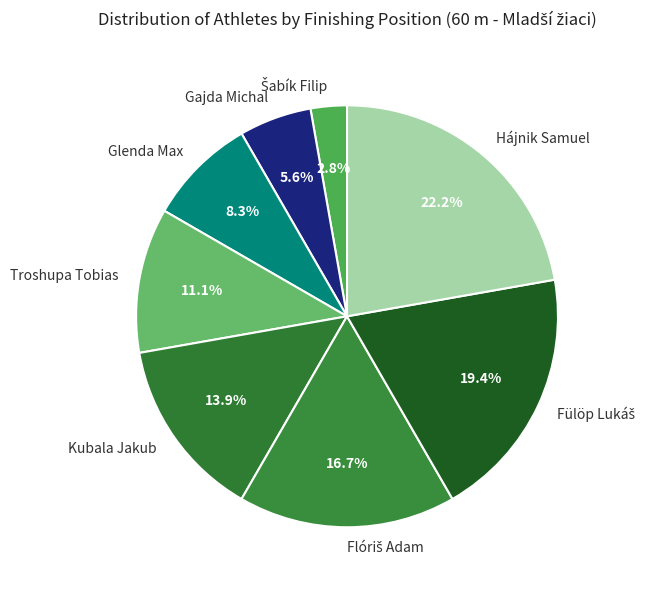

Which category has the biggest portion of the pie?

Hájnik Samuel